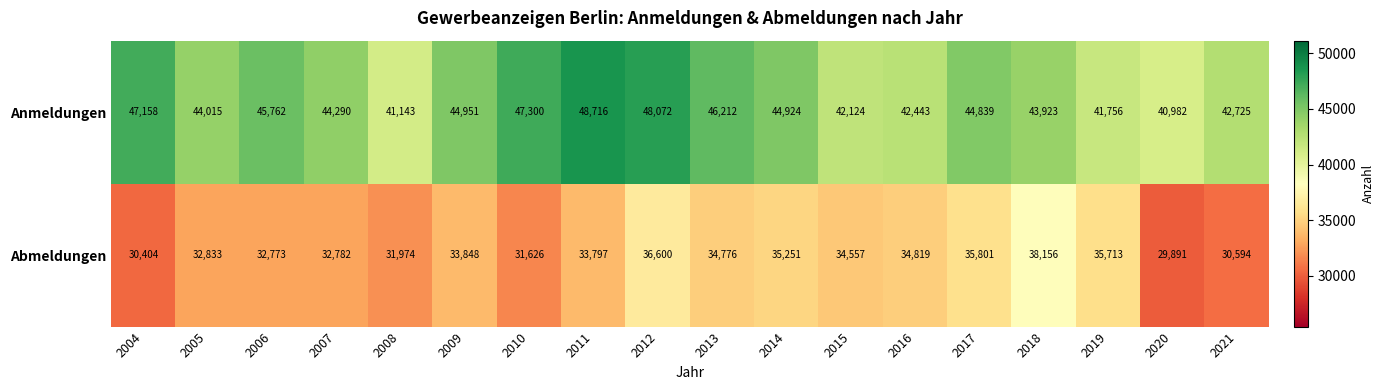

Which series has the largest range (max minus min)?

Abmeldungen